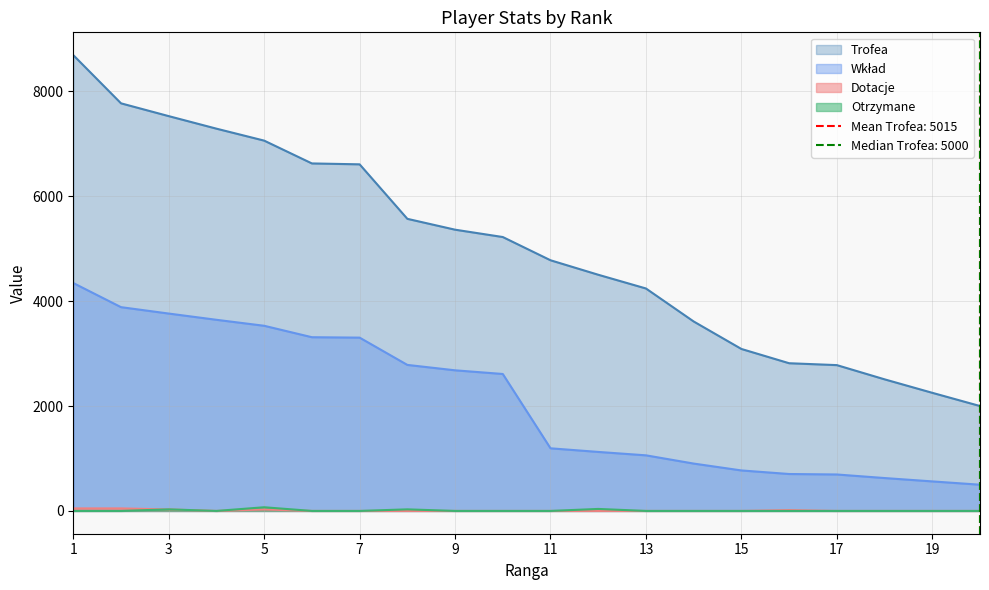

What is the maximum value for Otrzymane?

70